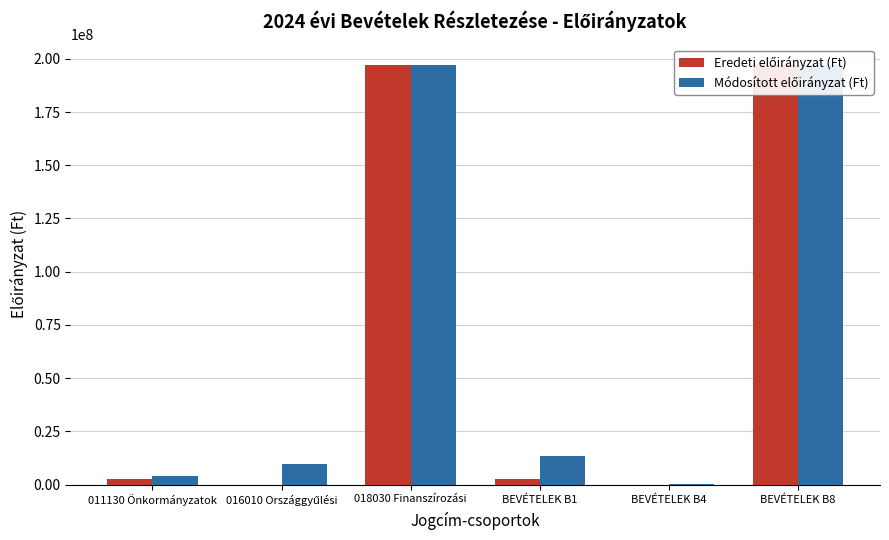

How many bars are there in total?

12